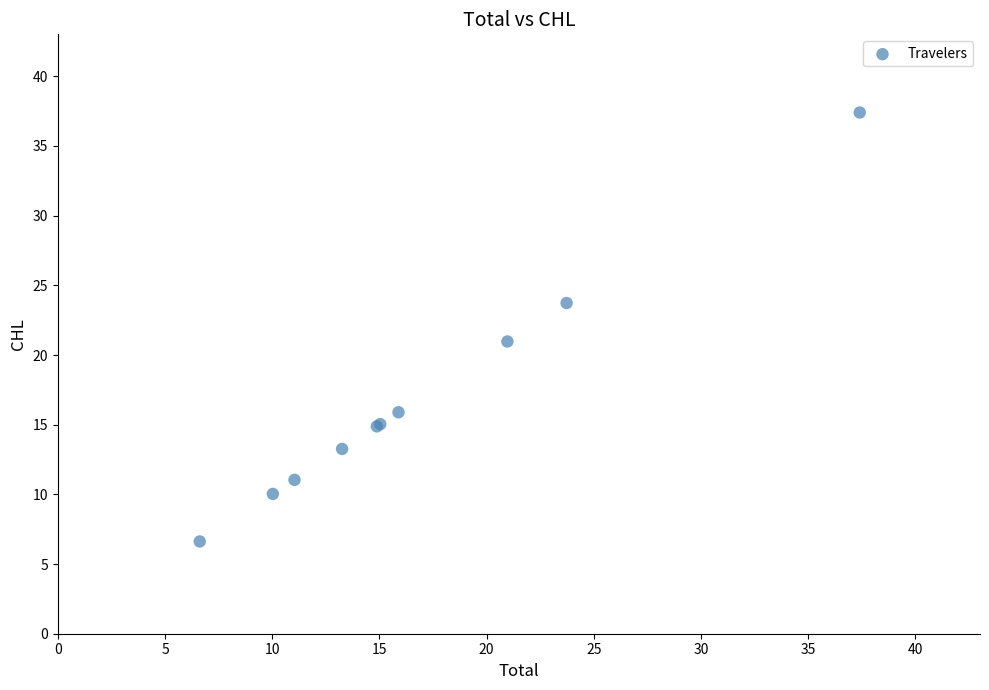

What Y value in the scatter plot is closest to 22?

21.0